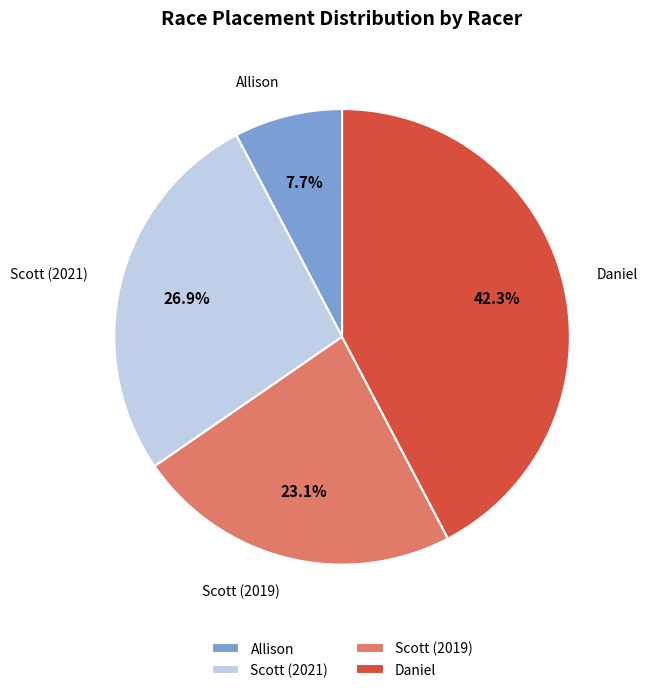

Count the number of slices in the pie.

4